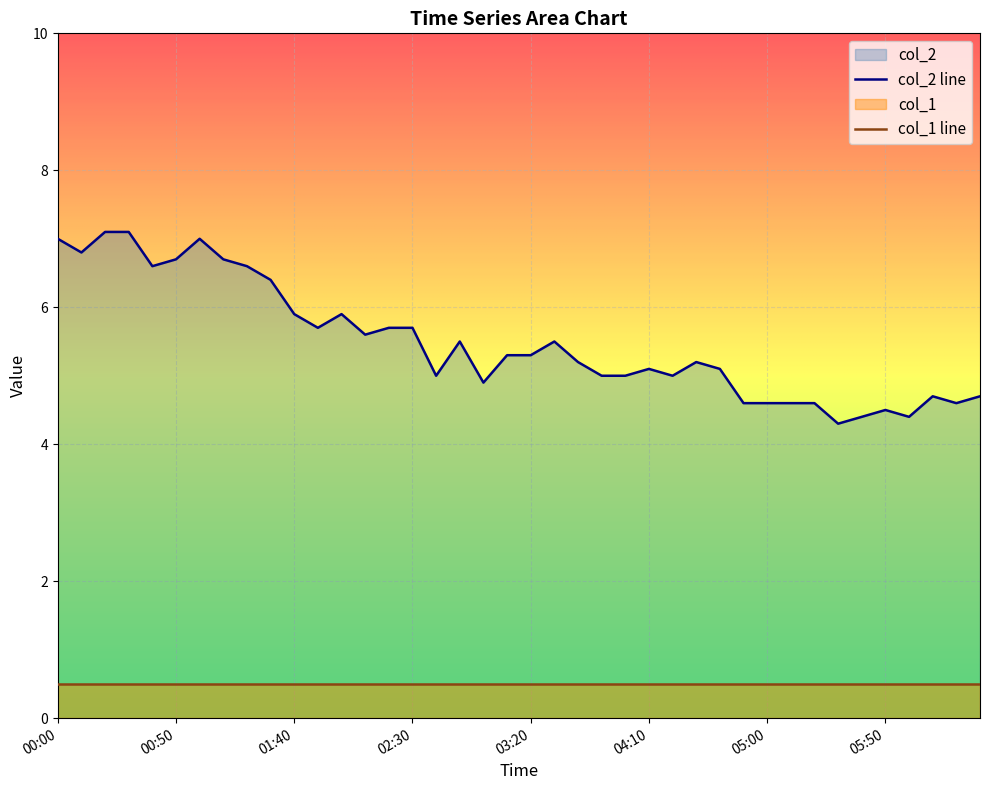

Count the number of categories in the chart.

40